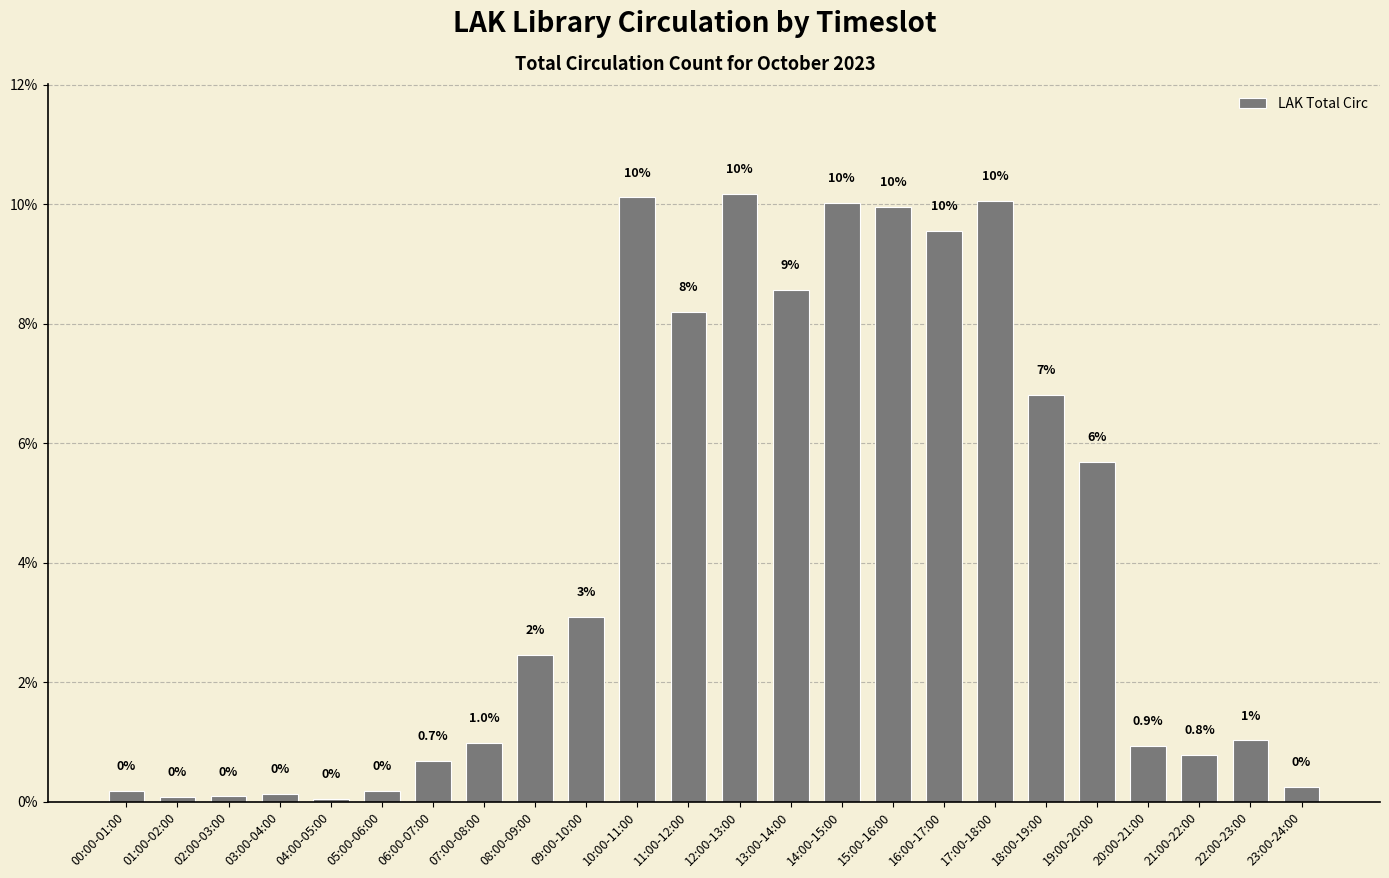

Between 09:00-10:00 and 00:00-01:00, which is larger?

09:00-10:00